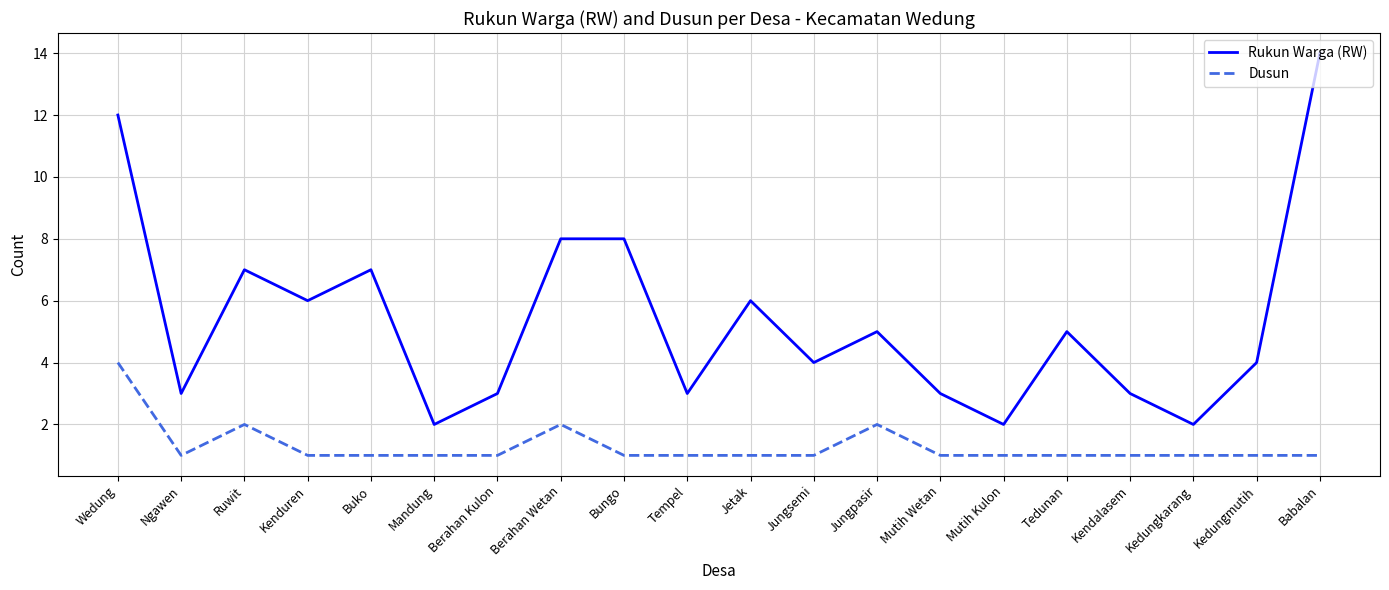

True or false: Rukun Warga (RW) has more than 2 interior local peaks.

True